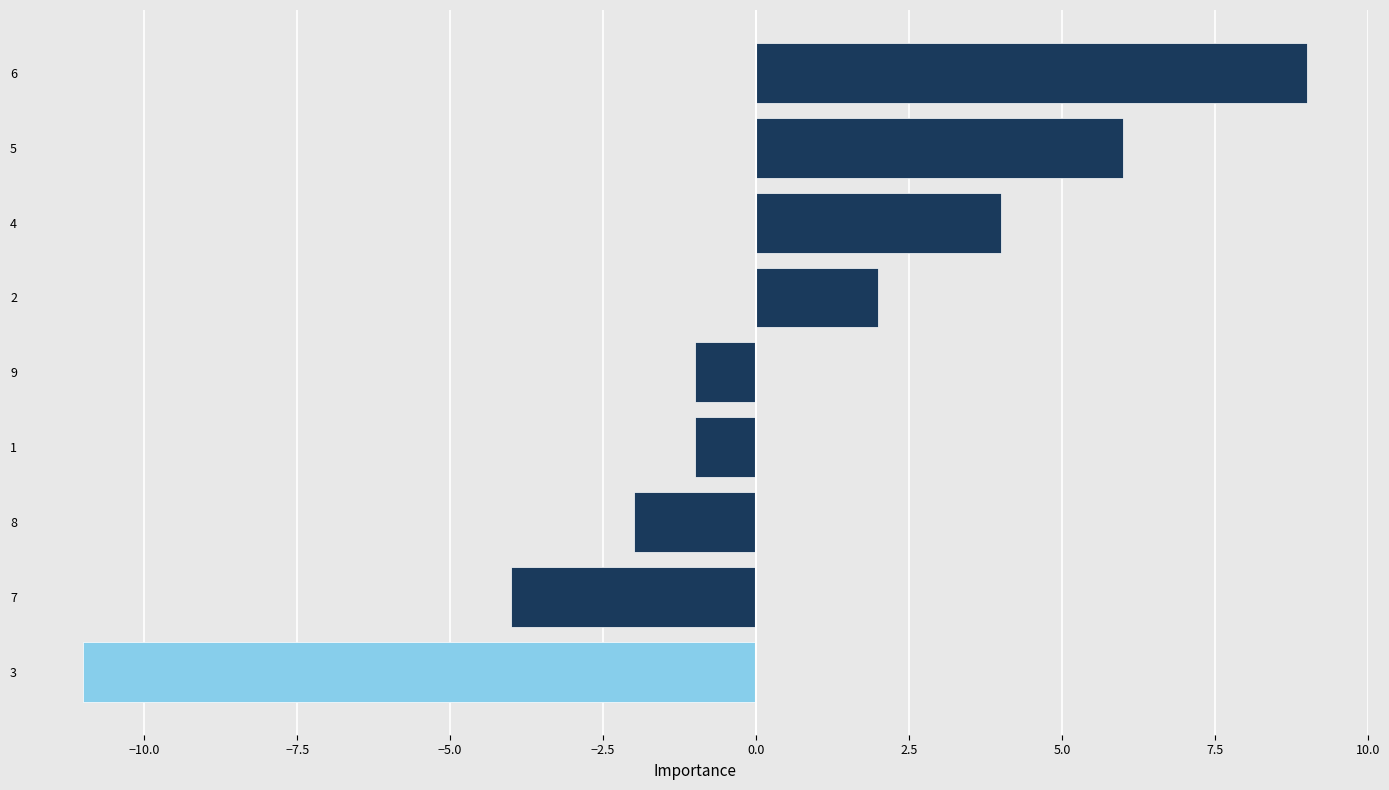

The chart shows a value of -4 at 8. True or false?

False